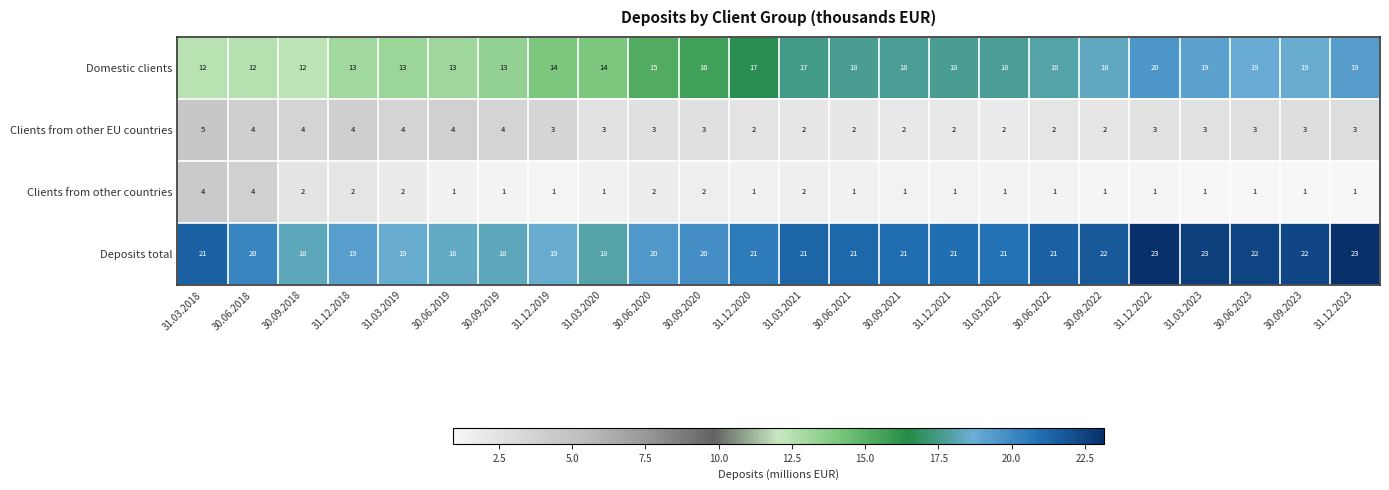

At which category is the sum across all series the highest?

31.12.2022